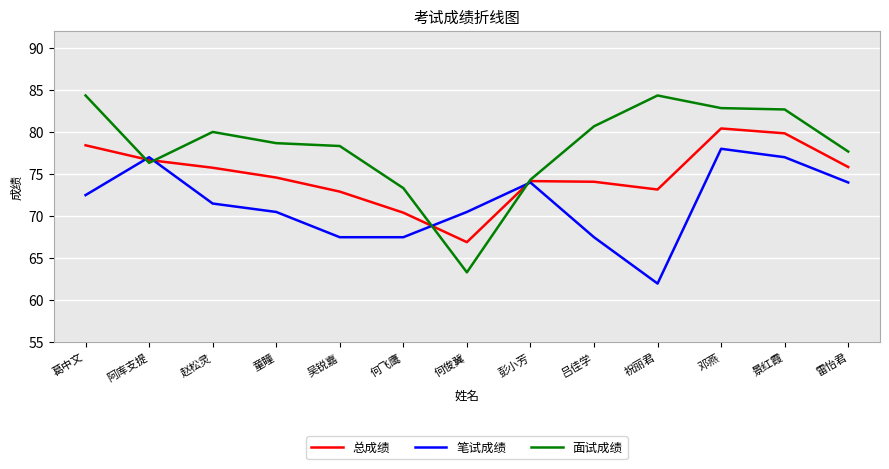

At which category is the sum across all series the highest?

邓燕